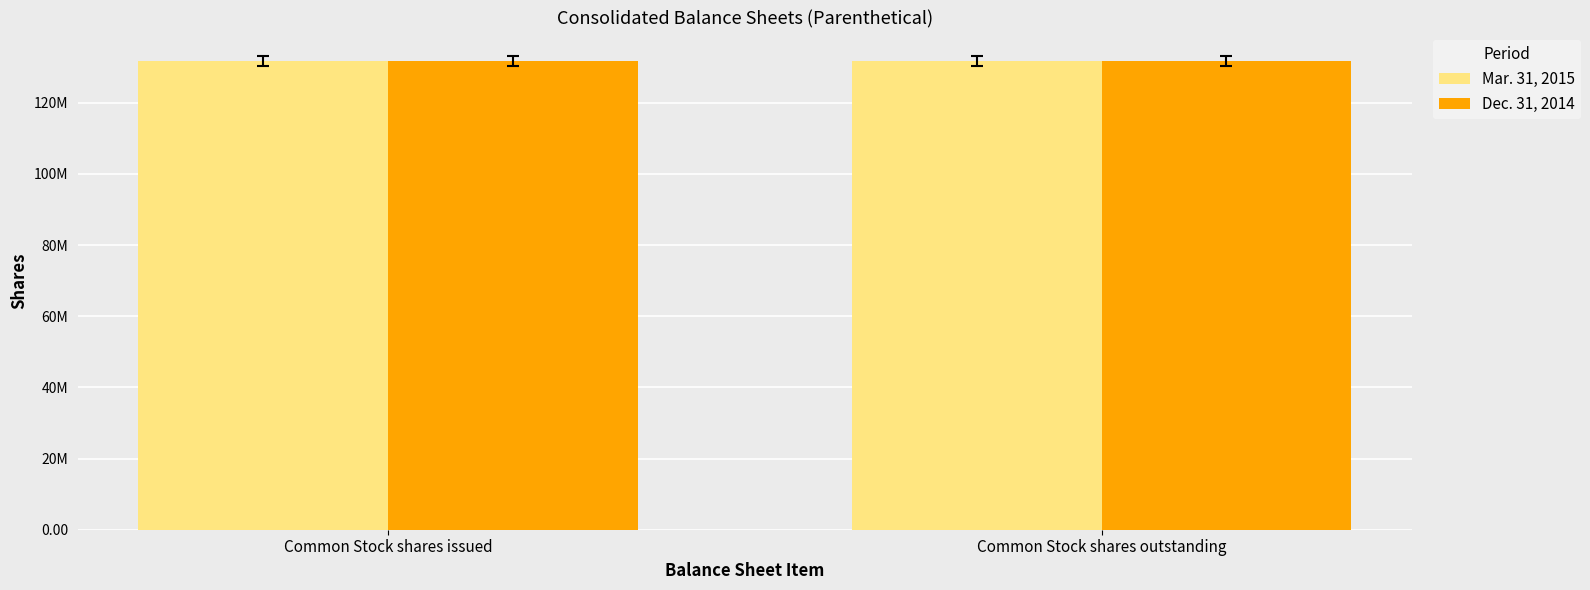

Rank the series by their average value, from lowest to highest.

Dec. 31, 2014, Mar. 31, 2015